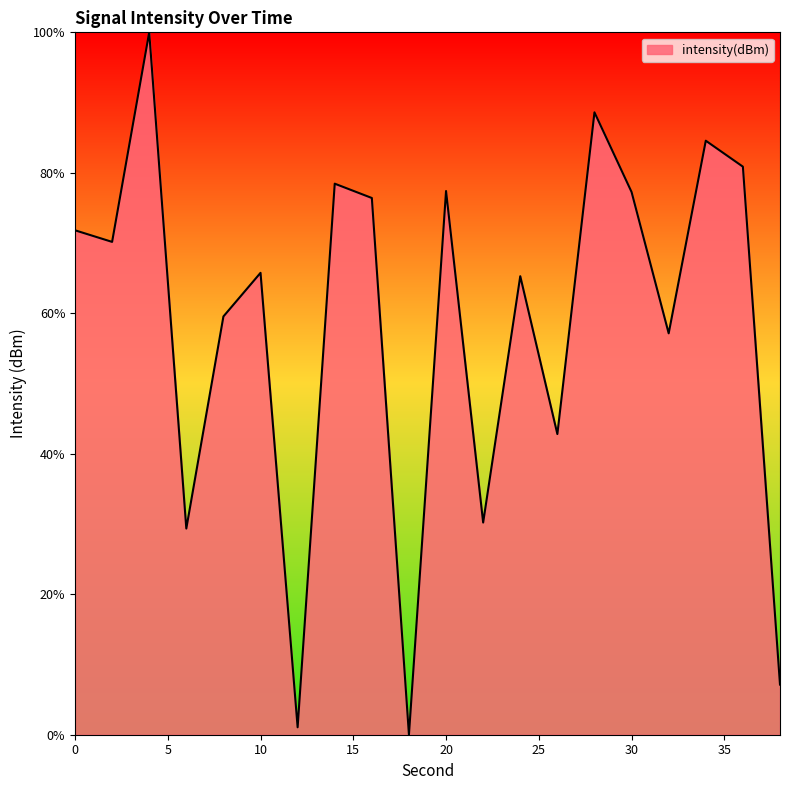

What is the greatest value displayed?

100.0